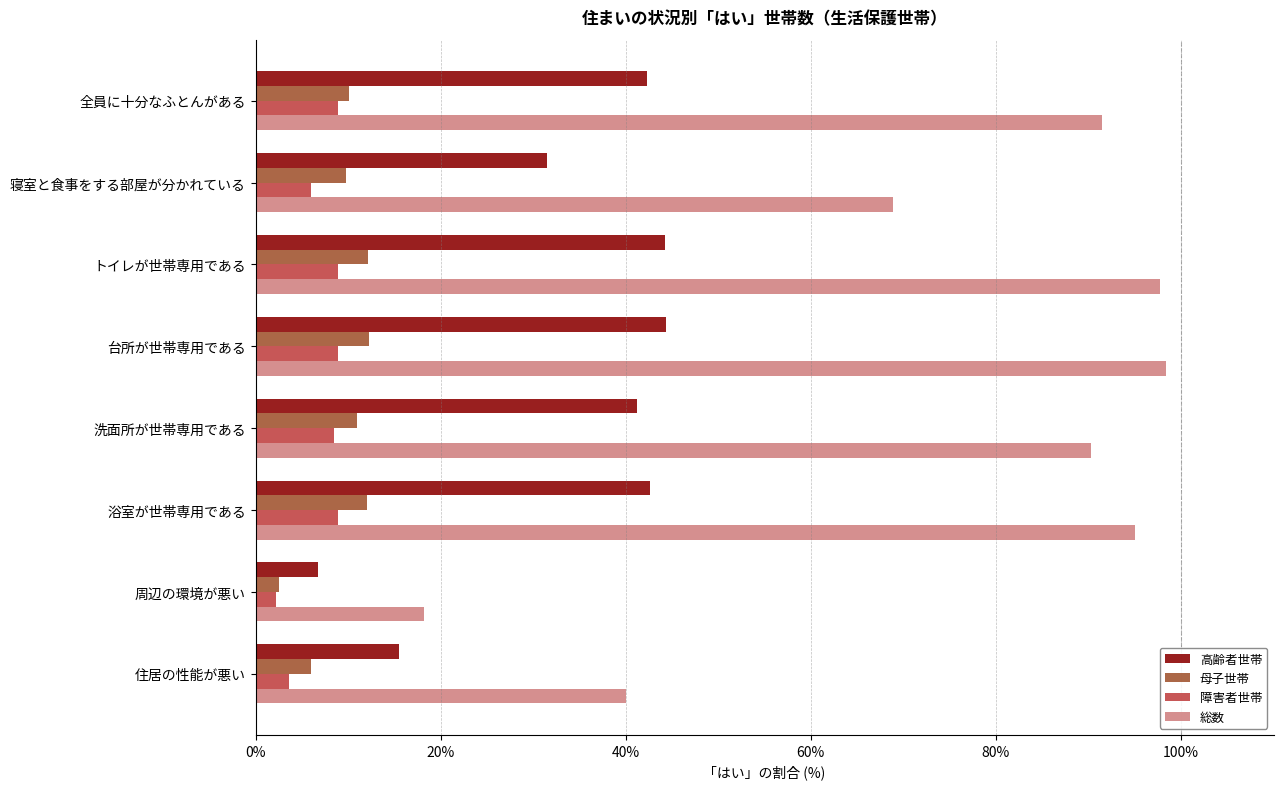

At how many categories does at least one series exceed 25?

7